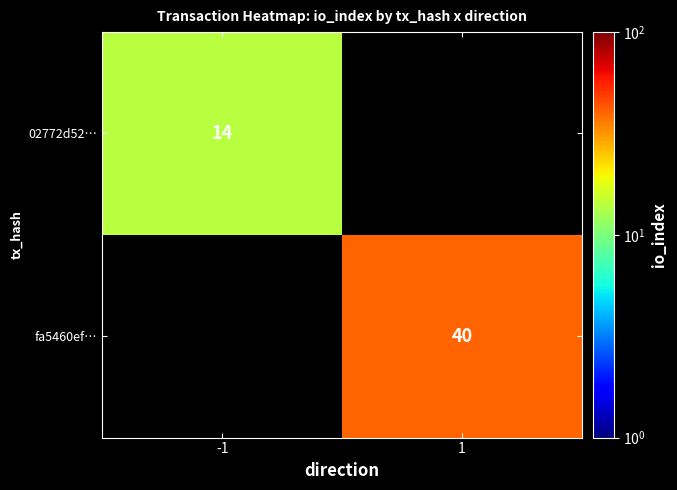

Which category has the highest value across all series?

1